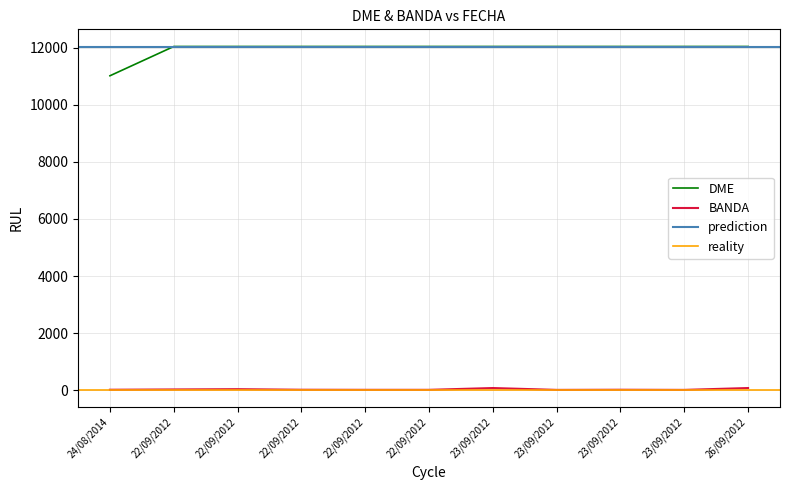

True or false: DME and BANDA intersect in this chart.

False